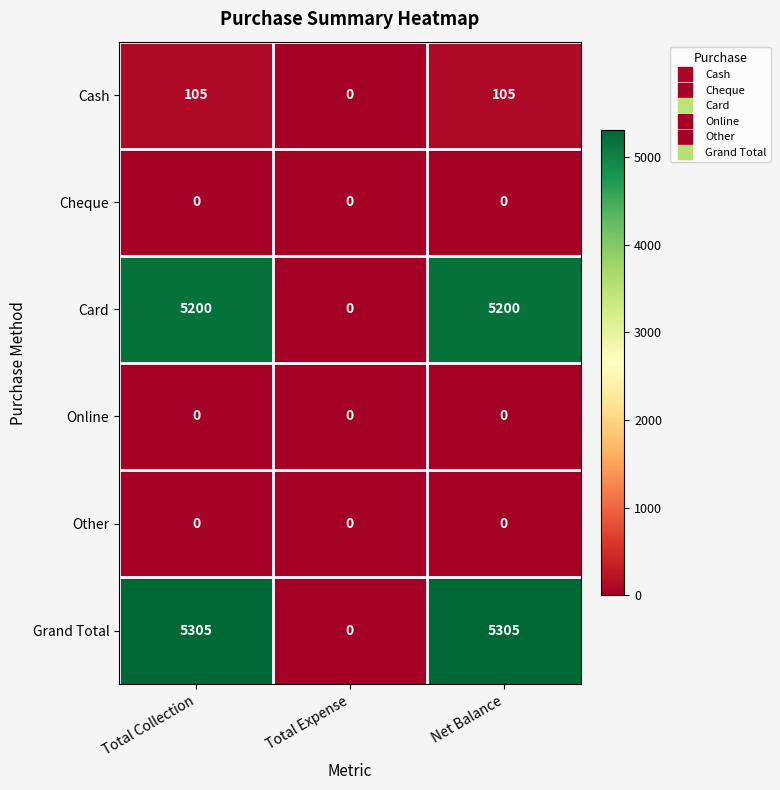

Where is Cash nearest to the value 52?

Total Expense